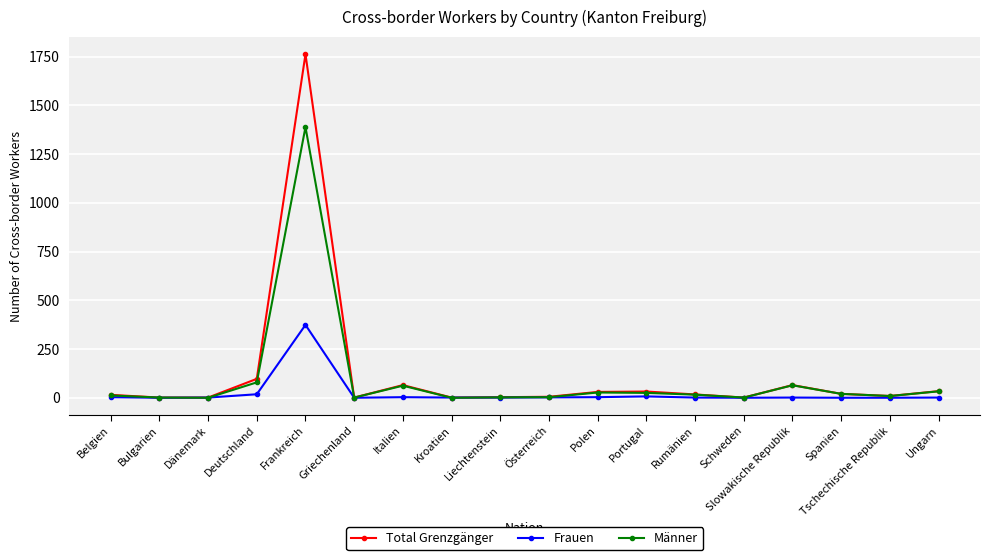

Rank the series by their average value, from lowest to highest.

Frauen, Männer, Total Grenzgänger